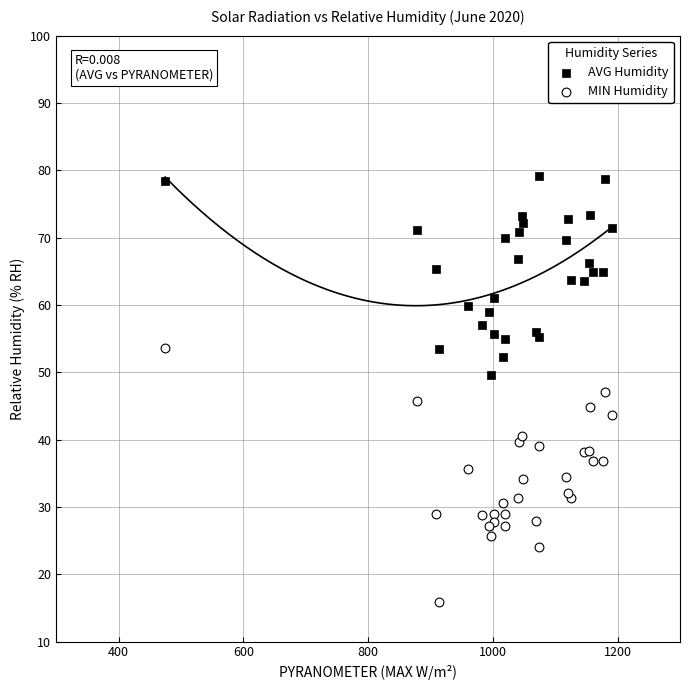

Which series reaches the maximum Y coordinate?

AVG Humidity